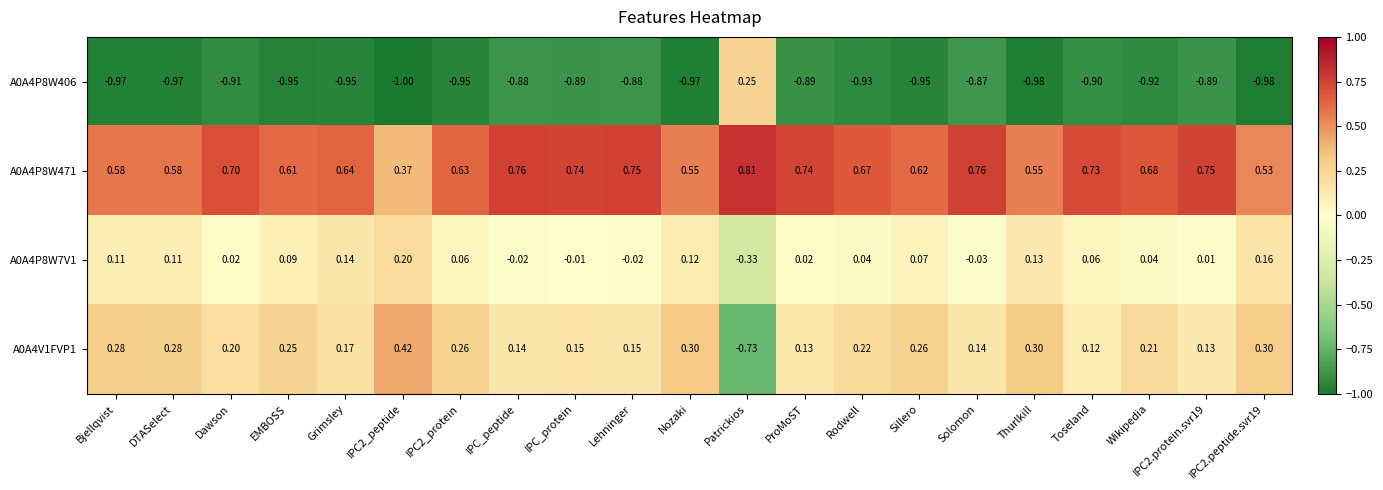

Where does the A0A4P8W7V1 series first go above 0?

Bjellqvist